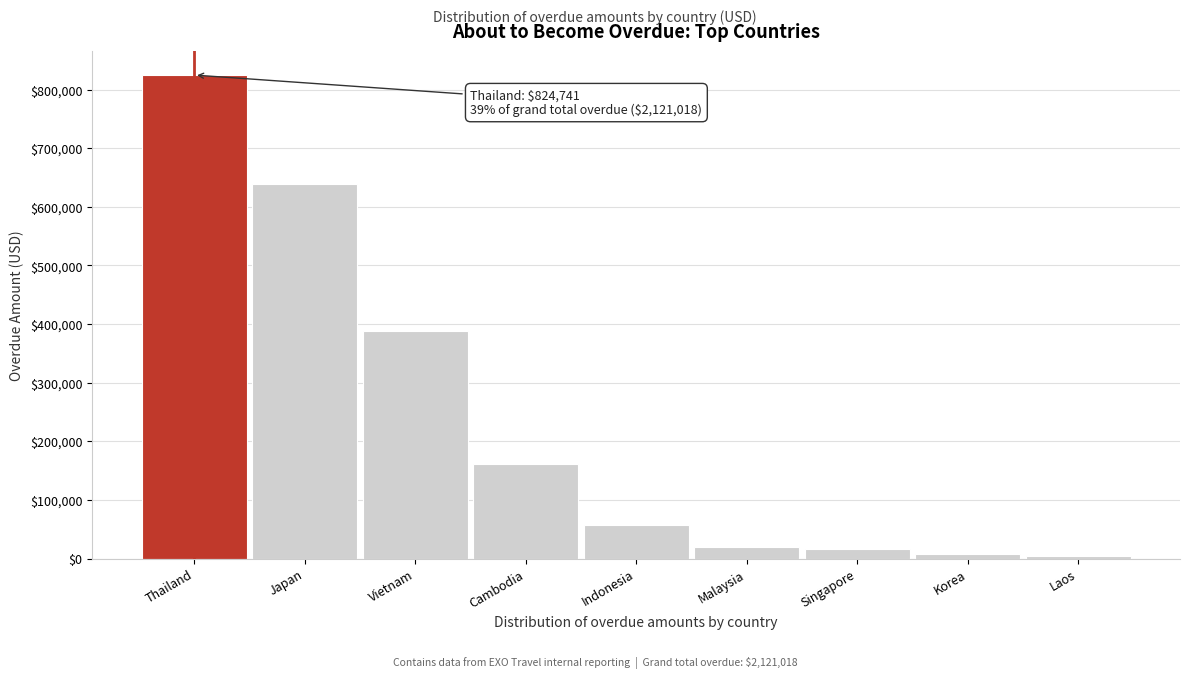

Which category has the highest value across all series?

Thailand